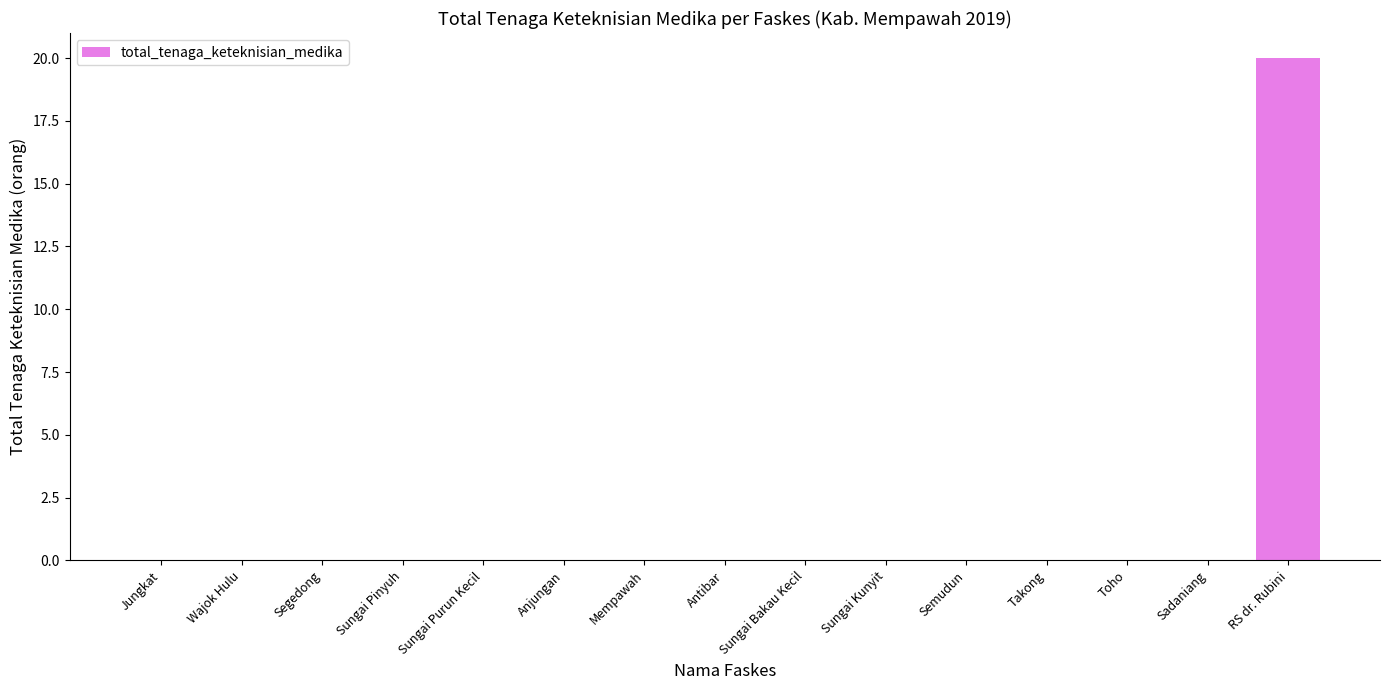

Which label corresponds to the largest value in the chart?

RS dr. Rubini